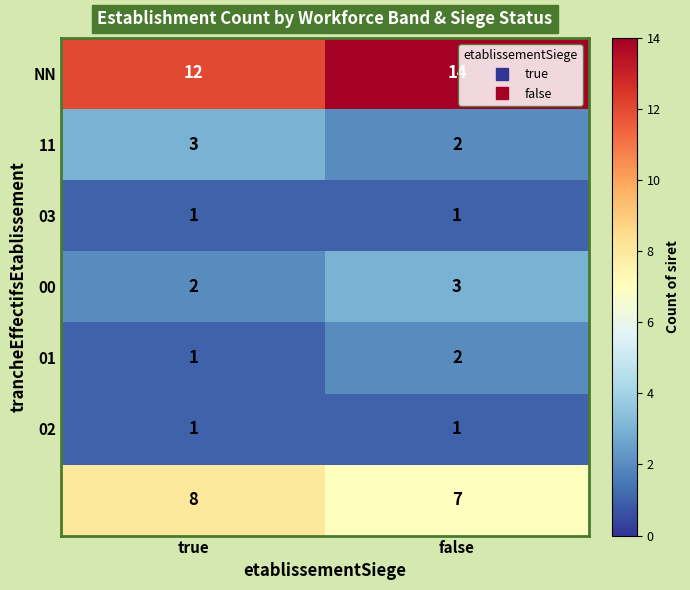

At which category is the sum across all series the highest?

false